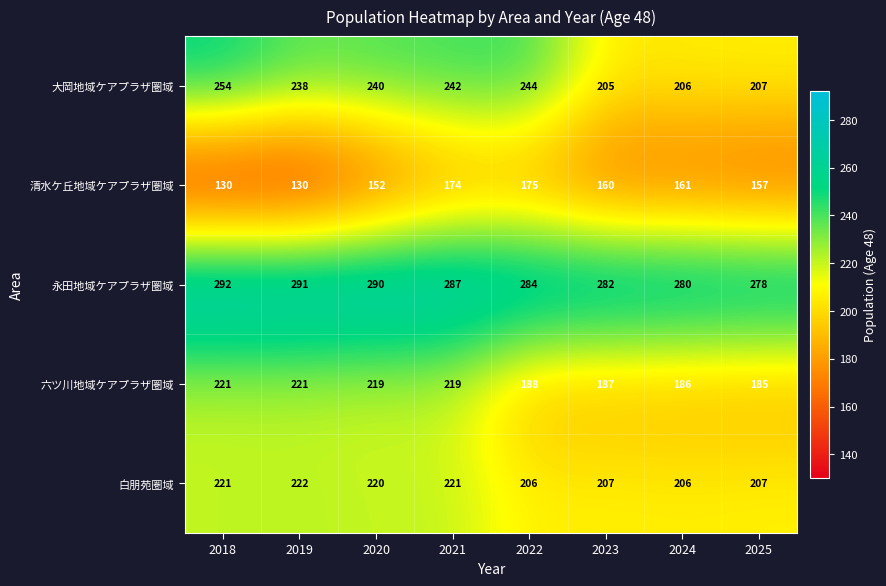

What is the maximum value shown in the chart?

292